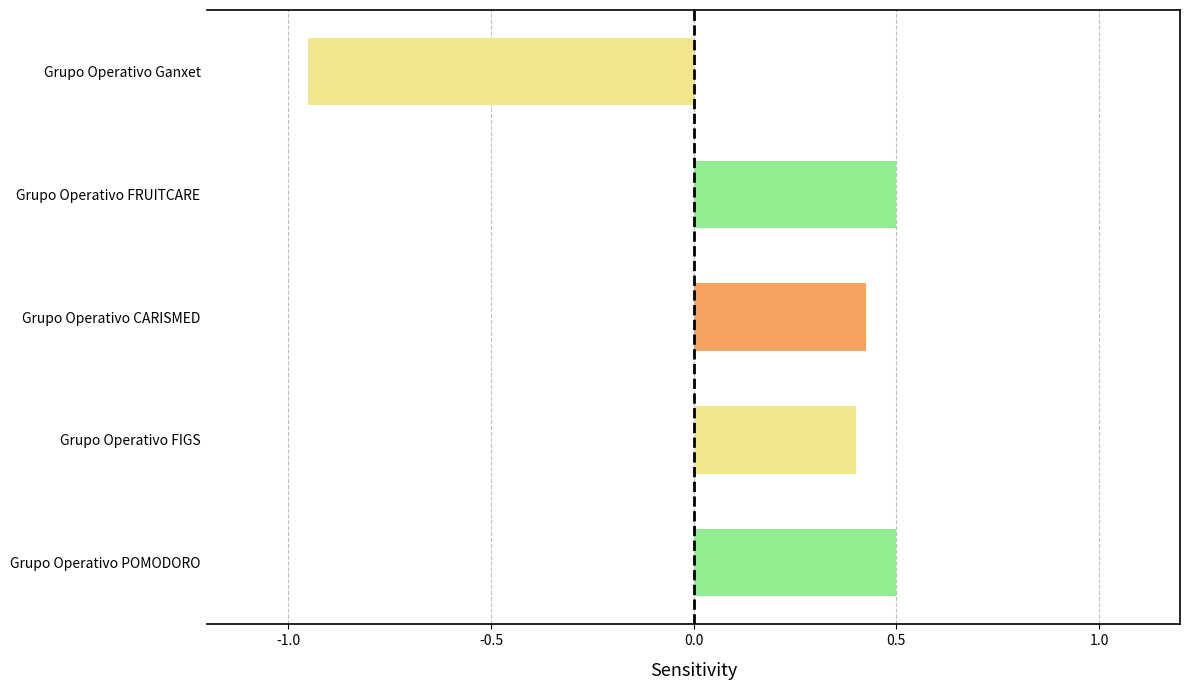

At which category does the chart reach its minimum across all series?

Grupo Operativo Ganxet